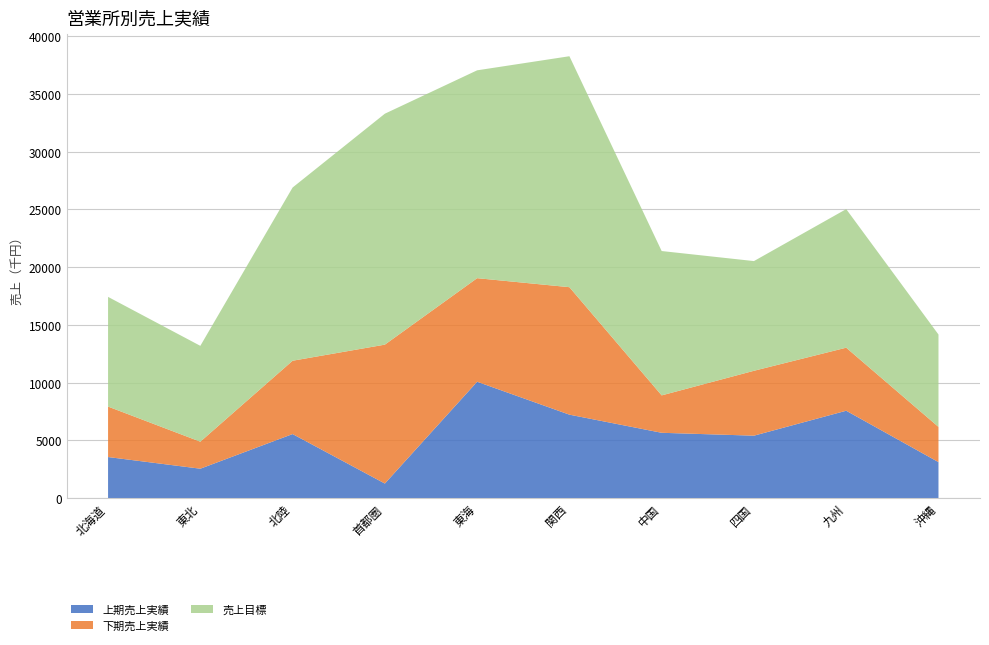

Reading right to left, what are all the values shown in this chart?

上期売上実績: 3110	7560	5400	5650	7220	10070	1254	5540	2540	3550
下期売上実績: 3050	5460	5620	3240	11040	8970	12030	6350	2340	4370
売上目標: 8000	12000	9500	12500	20000	18000	20000	15000	8300	9500